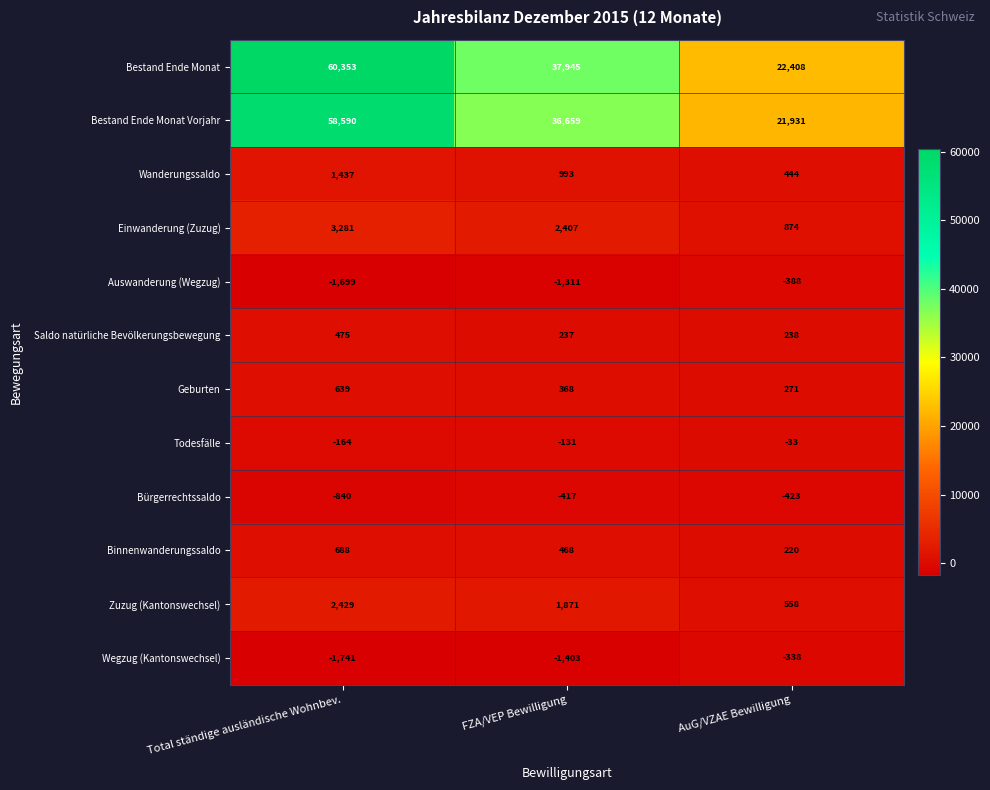

Rank the series by their maximum value, from highest to lowest.

Bestand Ende Monat, Bestand Ende Monat Vorjahr, Einwanderung (Zuzug), Zuzug (Kantonswechsel), Wanderungssaldo, Binnenwanderungssaldo, Geburten, Saldo natürliche Bevölkerungsbewegung, Todesfälle, Wegzug (Kantonswechsel), Auswanderung (Wegzug), Bürgerrechtssaldo